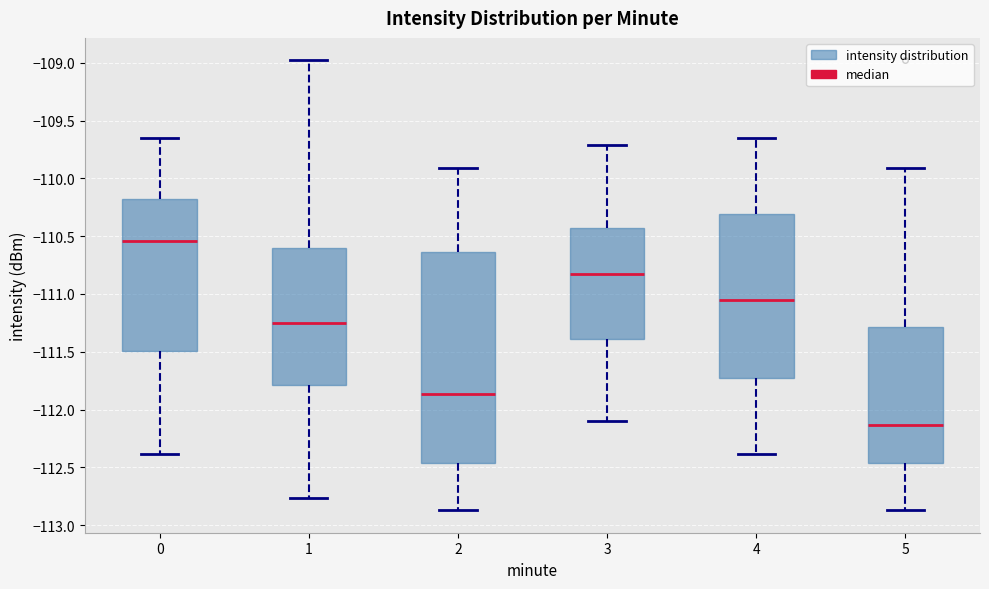

Reading left to right, transcribe this box plot: for each box, give where its median line is, the range the box spans, and where its two whiskers end, as read against the y-axis. The values are not printed on the chart, so give them approximately, as read against the axis.

0: median -110.55, box -111.50 to -110.20, whiskers -112.40 to -109.65
1: median -111.25, box -111.80 to -110.60, whiskers -112.75 to -109.00
2: median -111.85, box -112.45 to -110.65, whiskers -112.85 to -109.90
3: median -110.80, box -111.40 to -110.45, whiskers -112.10 to -109.70
4: median -111.05, box -111.70 to -110.30, whiskers -112.40 to -109.65
5: median -112.15, box -112.45 to -111.30, whiskers -112.85 to -109.90